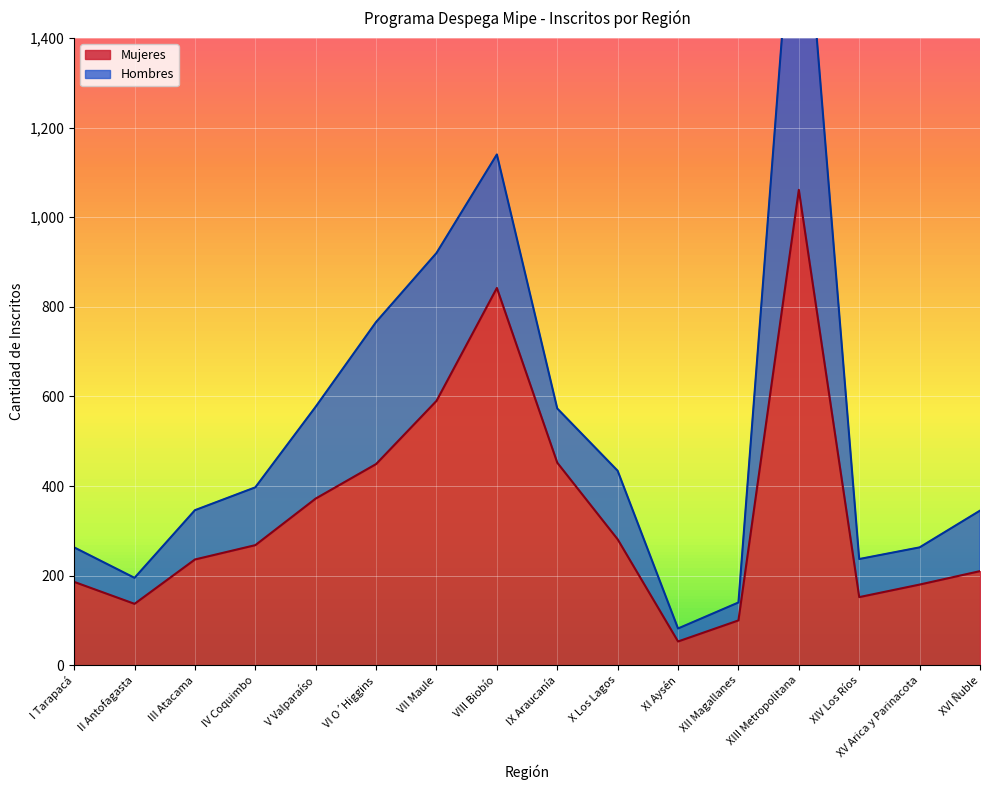

The chart shows a value of 152 at XIV Los Ríos. True or false?

True